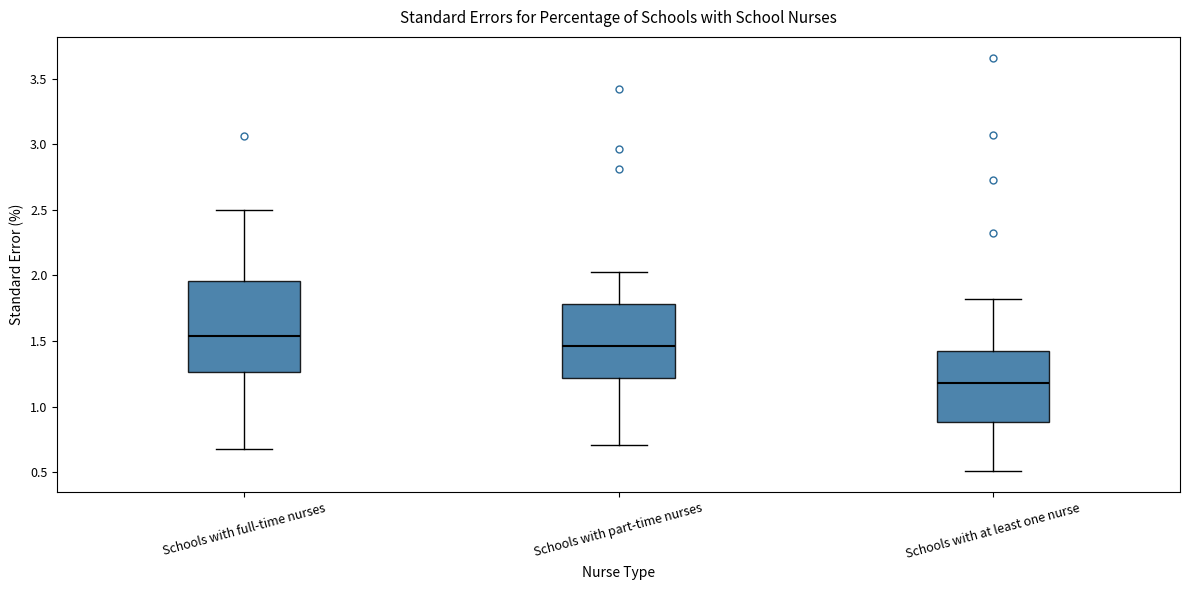

Reading left to right, transcribe this box plot: for each box, give where its median line is, the range the box spans, and where its two whiskers end, as read against the y-axis. The values are not printed on the chart, so give them approximately, as read against the axis.

Schools with full-time nurses: median 1.55, box 1.25 to 1.95, whiskers 0.70 to 2.50
Schools with part-time nurses: median 1.45, box 1.20 to 1.80, whiskers 0.70 to 2.05
Schools with at least one nurse: median 1.20, box 0.90 to 1.45, whiskers 0.50 to 1.80